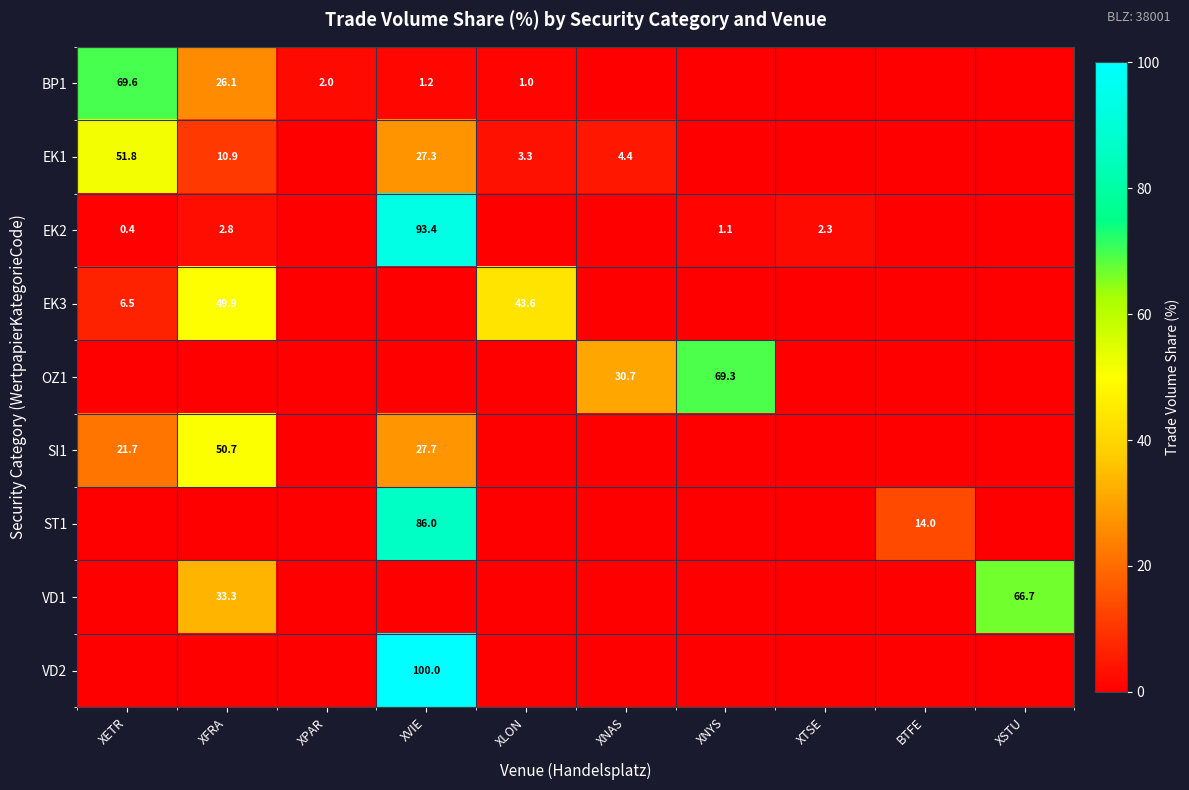

True or false: EK1 has a value of 0.9 at XNAS.

False